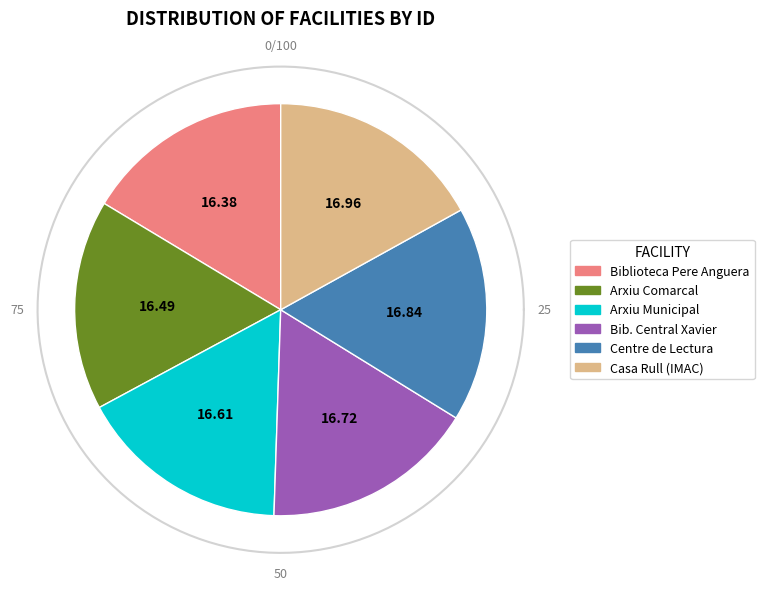

What percentage is NOT represented by Arxiu Comarcal del Baix Camp?

83.5%